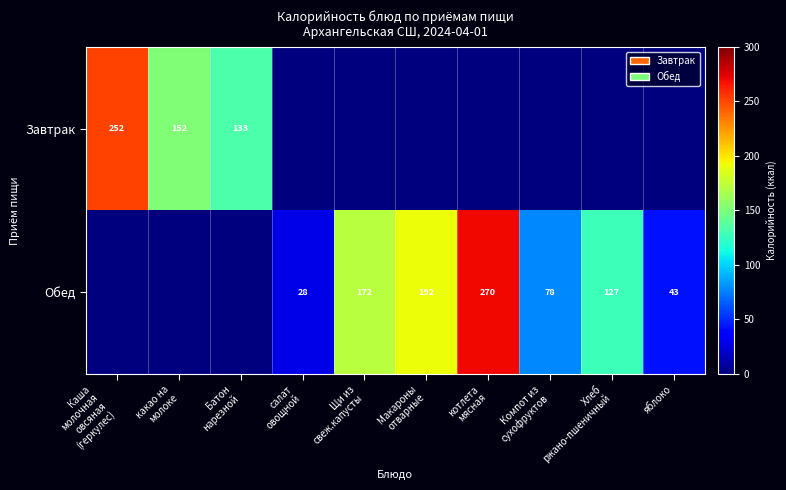

What is the highest value of the Обед series?

270.3